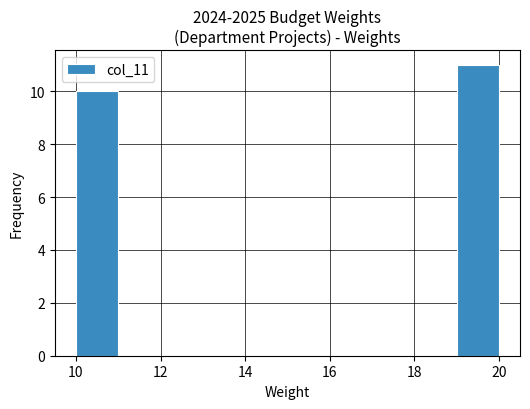

Reading left to right, transcribe this chart: for each bar, give the range it covers on the x-axis and its height. The values are not printed on the chart, so give them approximately, as read against the axis.

10 to 11: 10
11 to 12: 0
12 to 13: 0
13 to 14: 0
14 to 15: 0
15 to 16: 0
16 to 17: 0
17 to 18: 0
18 to 19: 0
19 to 20: 11